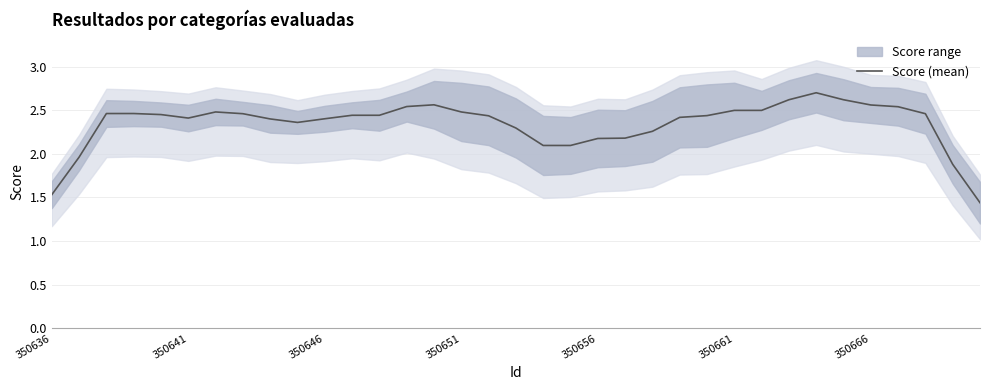

What is the value of the 27th point from the left?

2.5